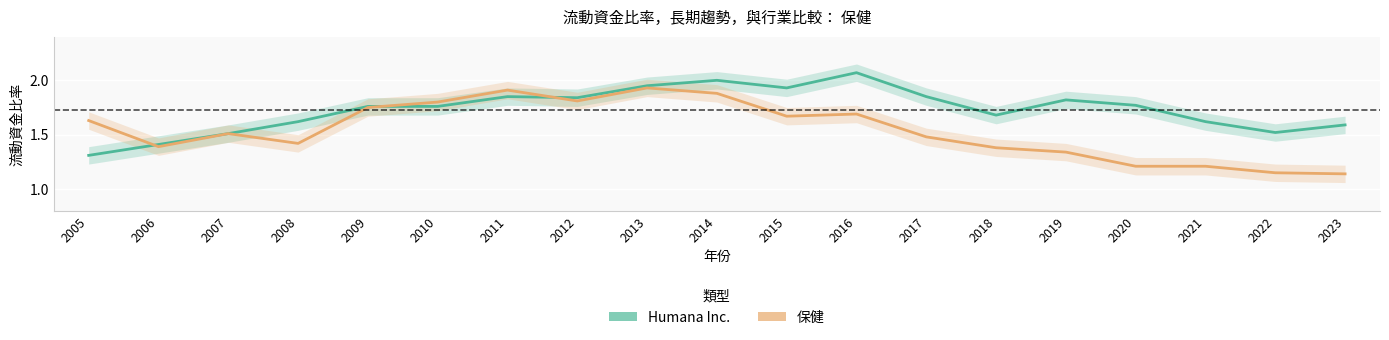

True or false: Humana Inc. has more than 1 points higher than both neighbors.

True